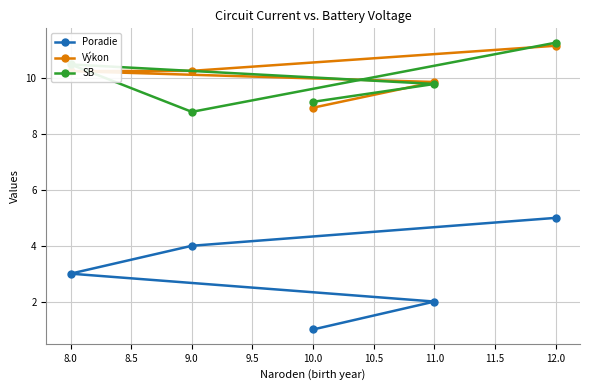

What is the label of the 4th point from the left?

11.0